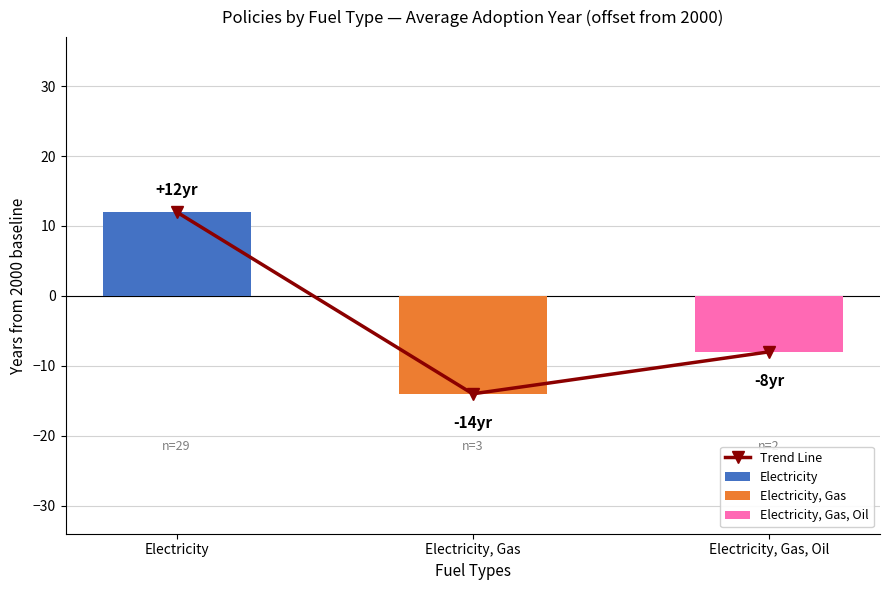

What is the label of the 2nd bar from the left?

Electricity, Gas